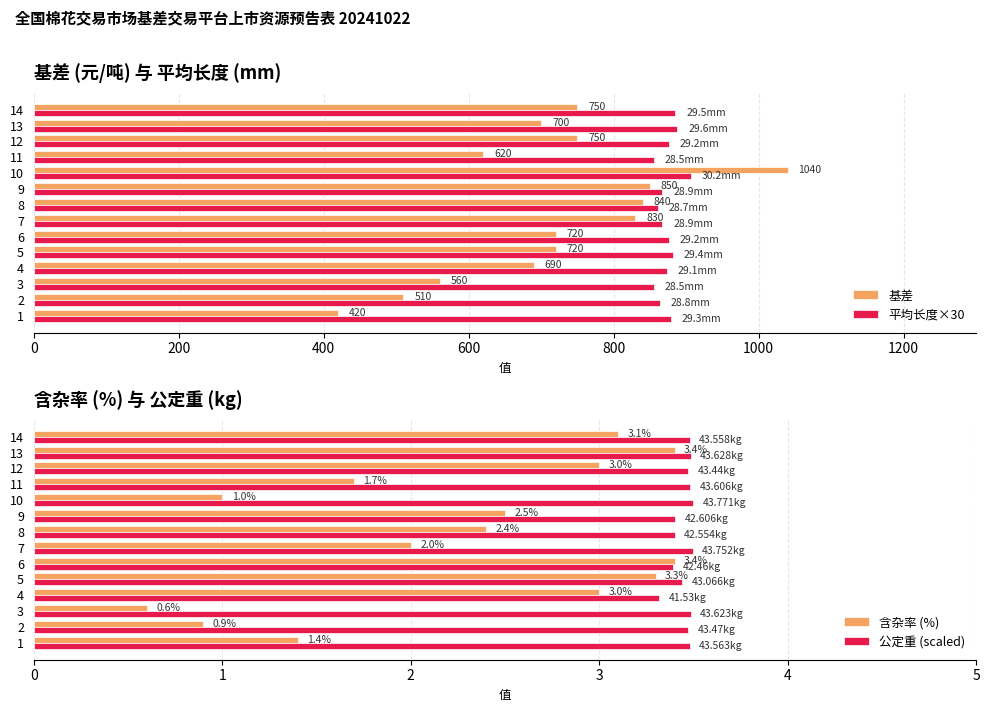

Rank the series by their maximum value, from highest to lowest.

基差, 平均长度×30, 公定重 (scaled), 含杂率 (%)